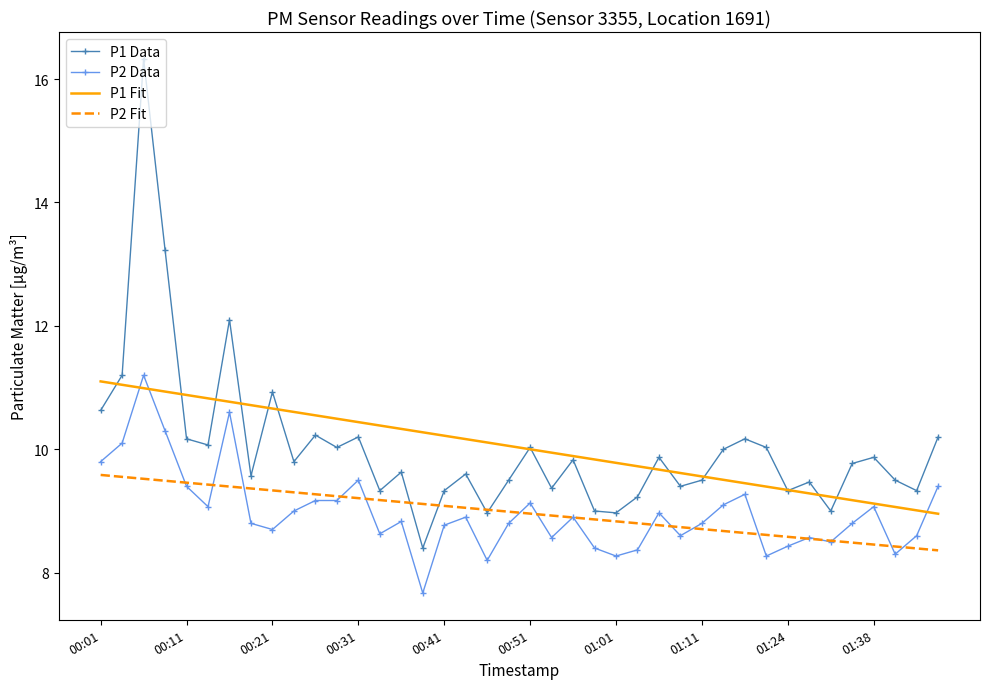

Rank the series by their maximum value, from highest to lowest.

P1 Data, P2 Data, P1 Fit, P2 Fit